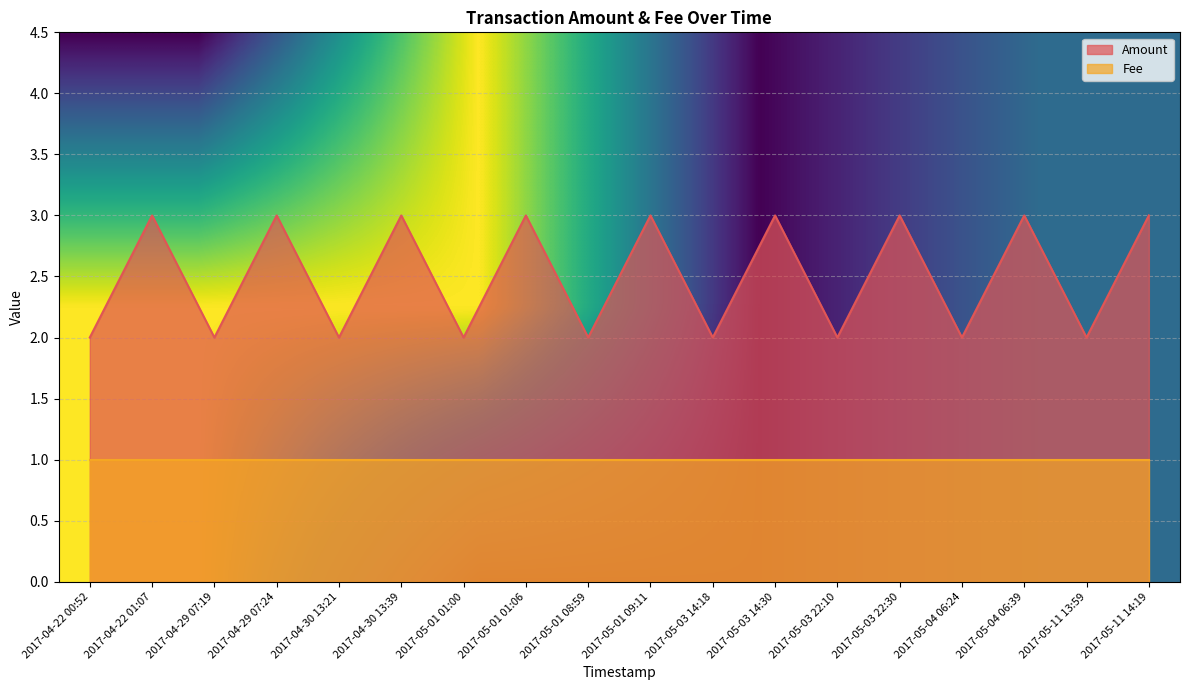

How many values are between 2 and 3?

18